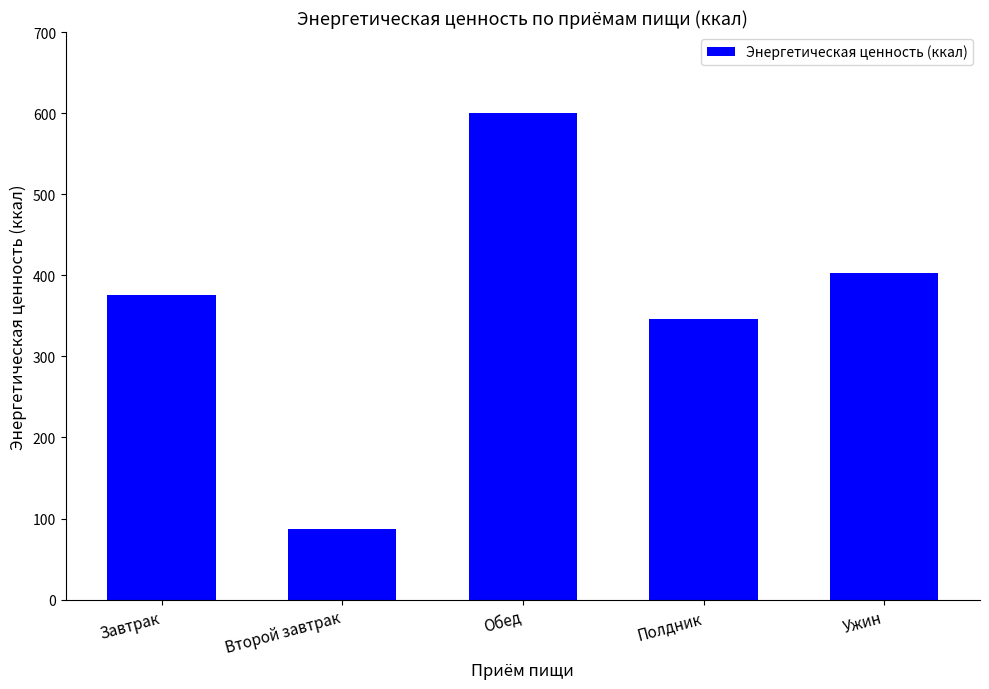

What is the minimum value shown in the chart?

87.4